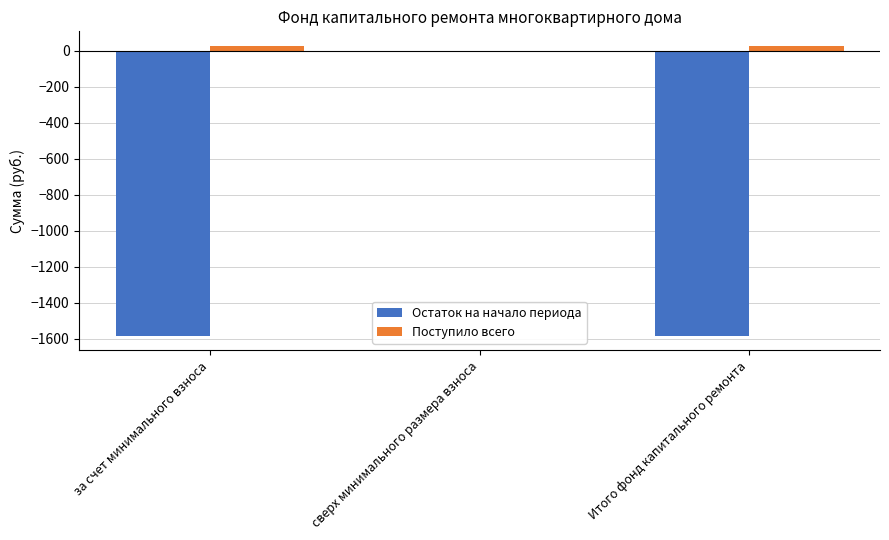

True or false: Остаток на начало периода has a value of -975.9 at за счет минимального взноса.

False